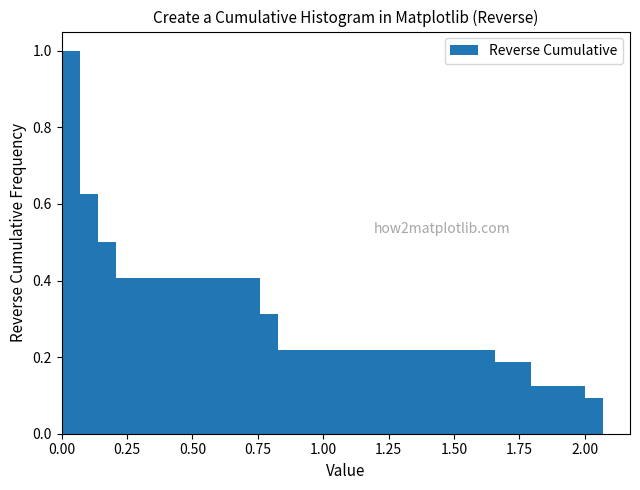

Read against the x-axis, roughly where is the centre of the tallest bar?

0.05